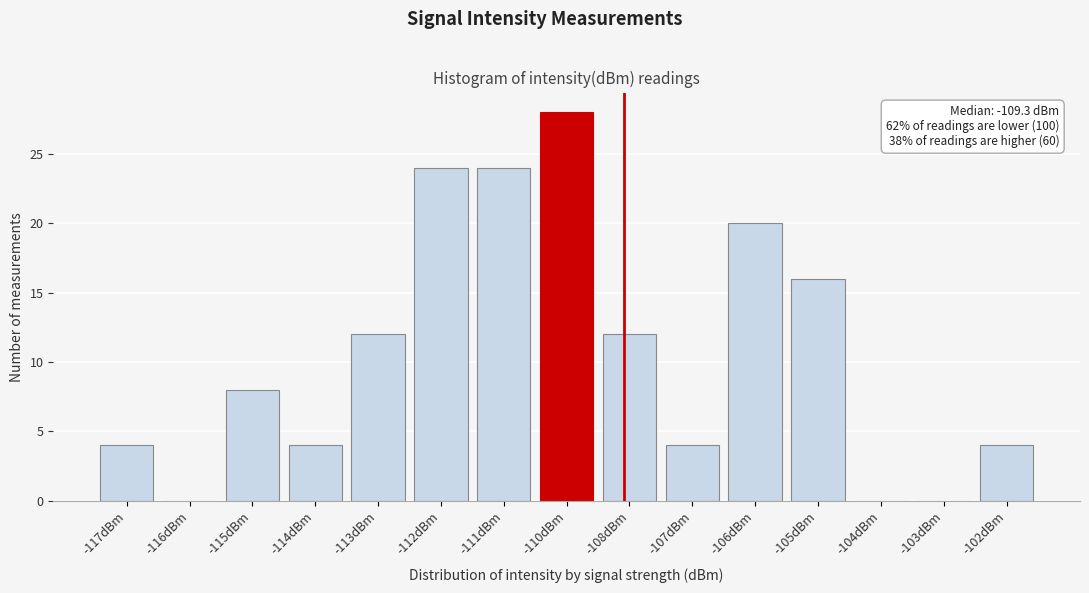

Reading left to right, transcribe all the data shown in this chart.

-117dBm=4	-116dBm=0	-115dBm=8	-114dBm=4	-113dBm=12	-112dBm=24	-111dBm=24	-110dBm=28	-108dBm=12	-107dBm=4	-106dBm=20	-105dBm=16	-104dBm=0	-103dBm=0	-102dBm=4